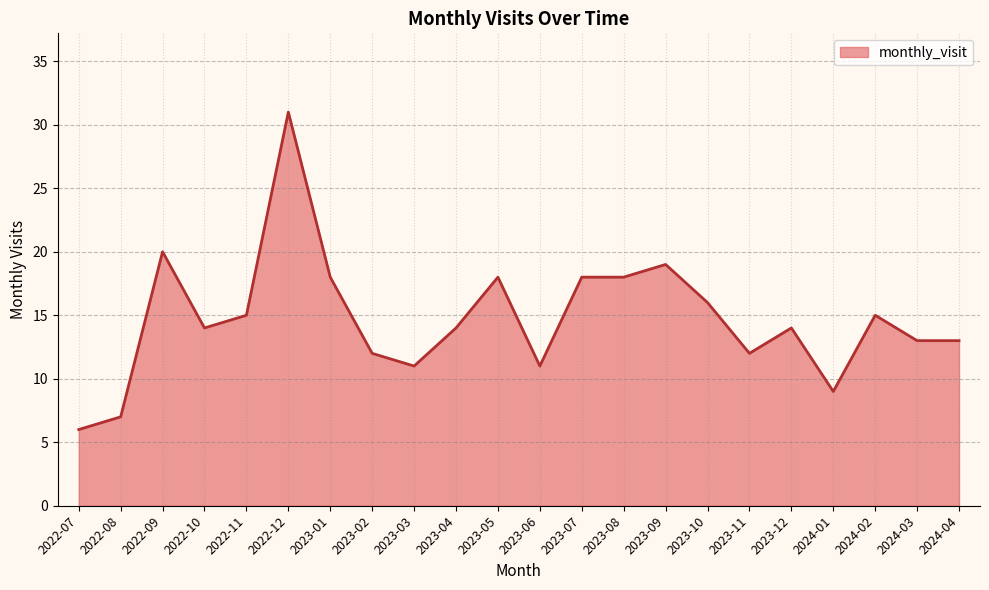

What is the change in value from 2023-09 to 2023-12?

-5